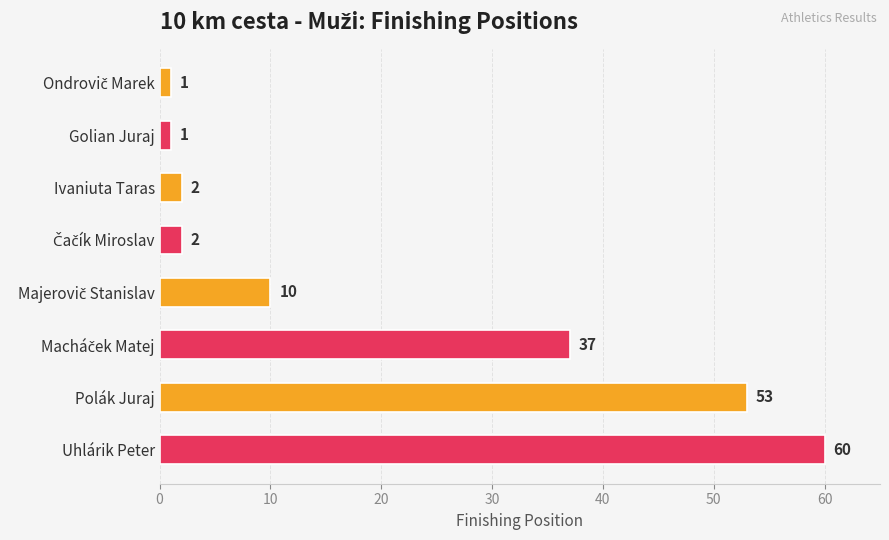

How many categories are shown in the chart?

8